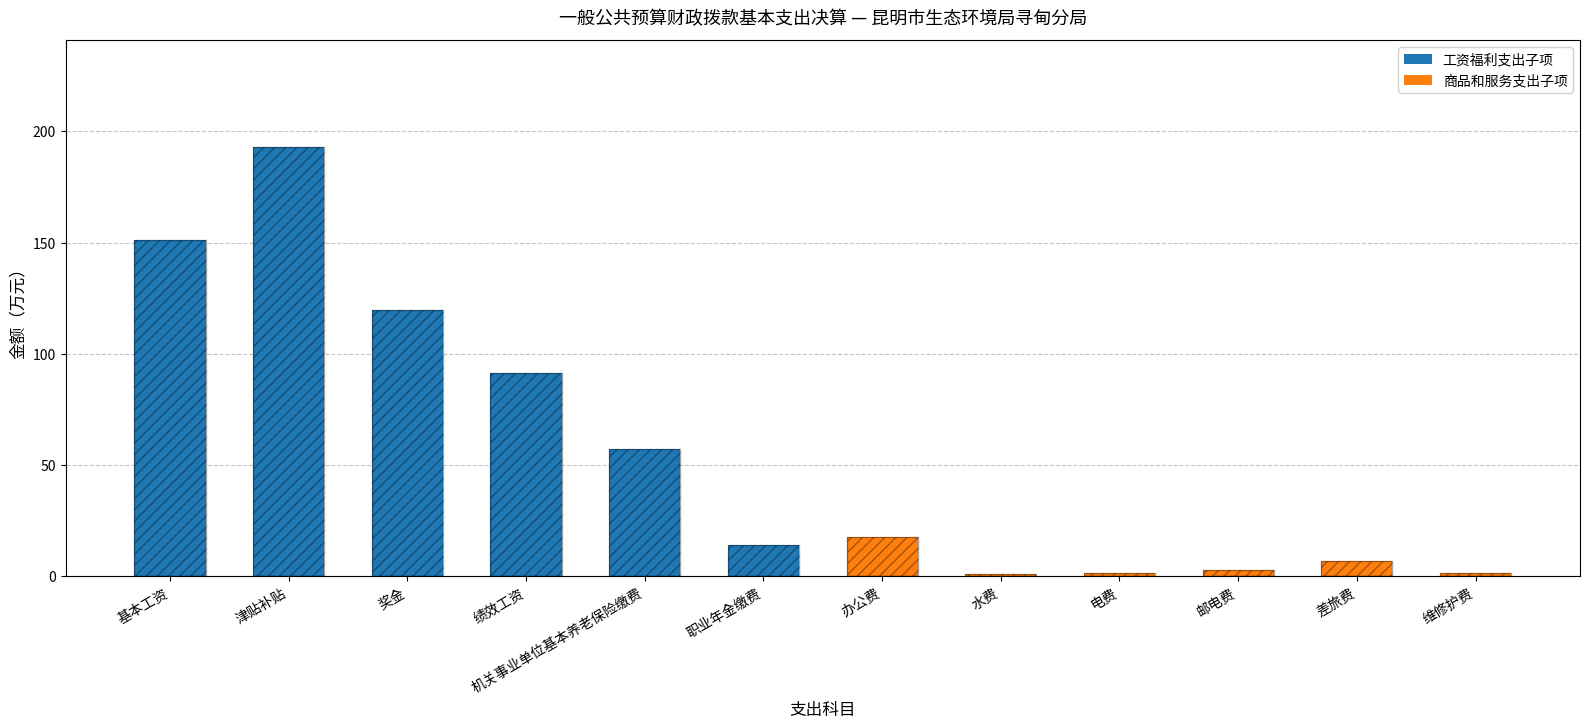

Is it true that 商品和服务支出子项 equals 1.6 at 邮电费?

False